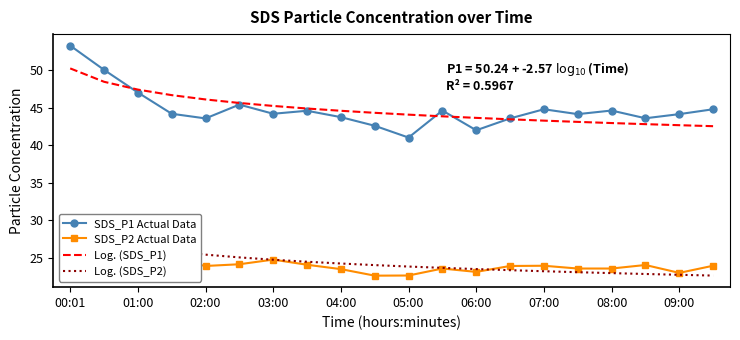

Where does the SDS_P2 Actual Data series first go above 23?

00:01